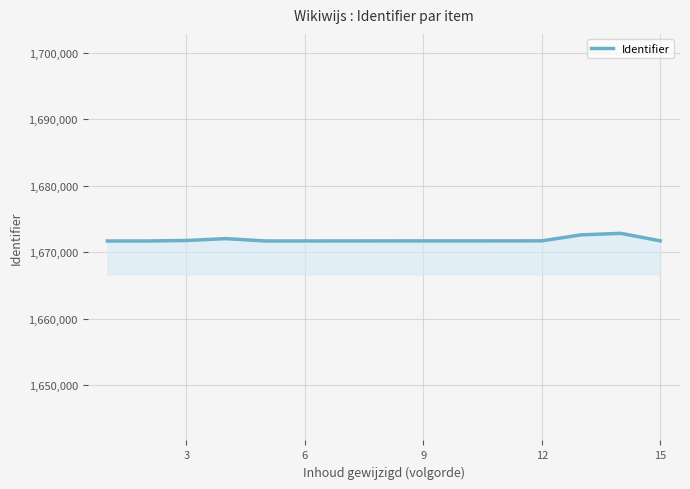

What is the average value?

1671867